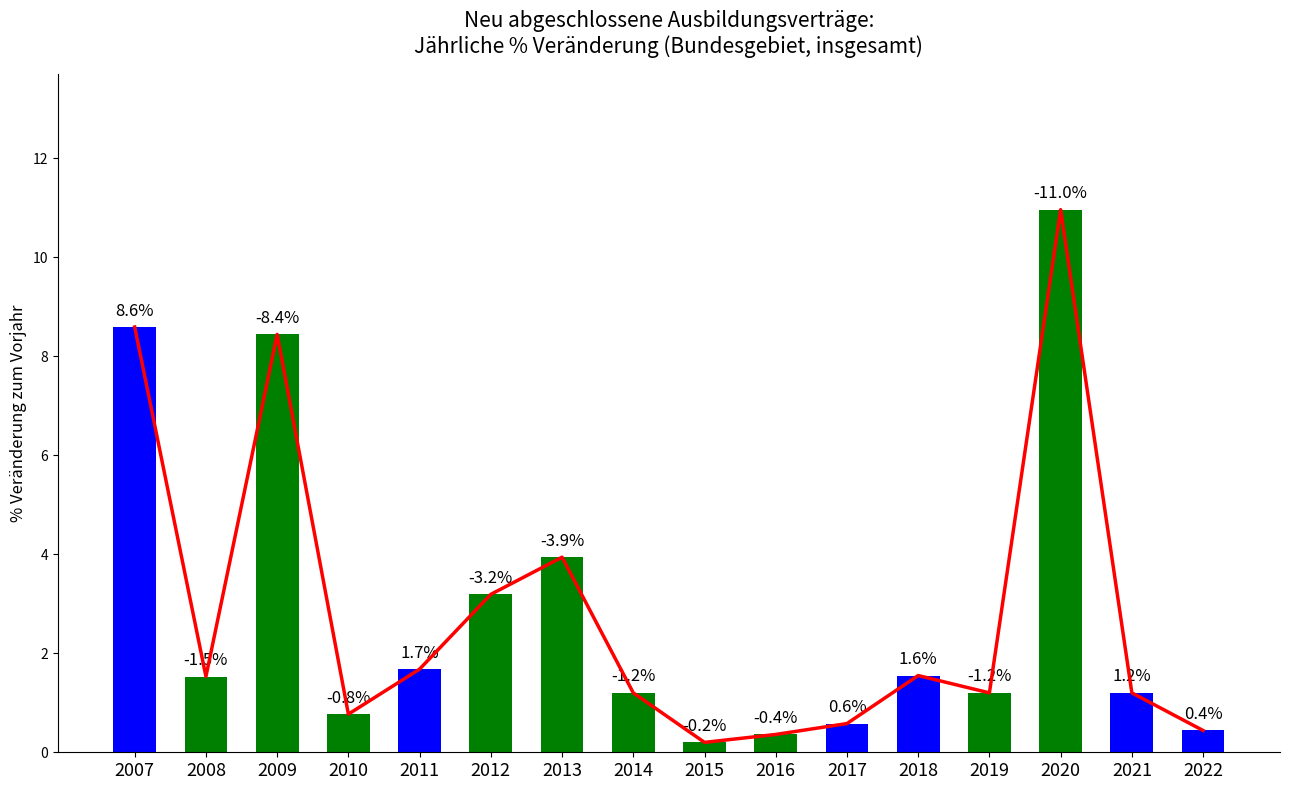

How many bars are there in total?

16